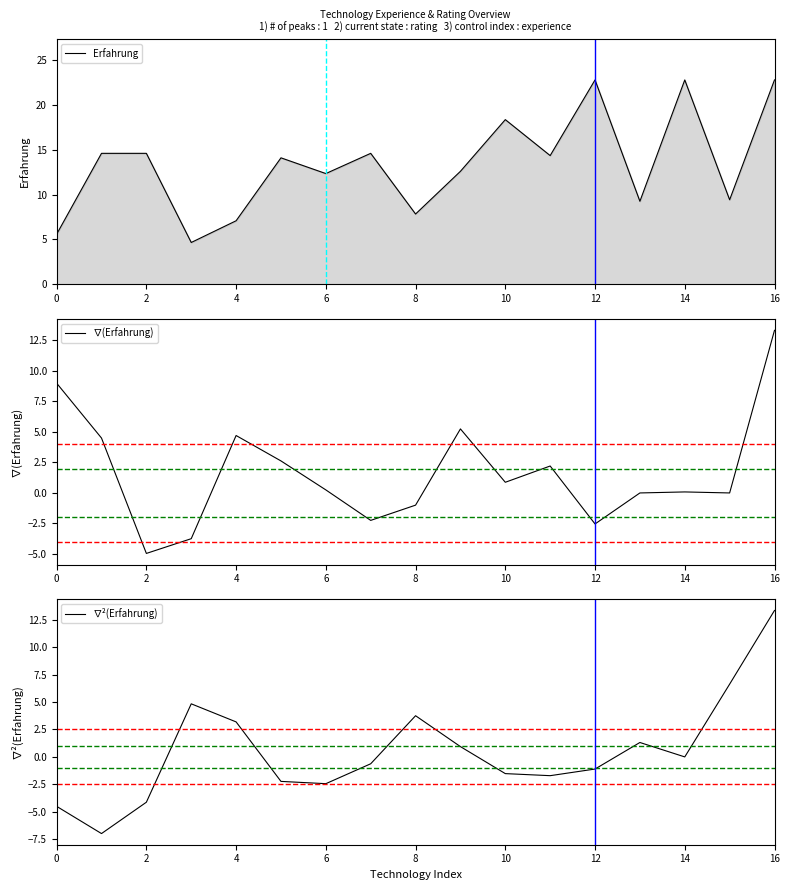

Is it true that ∇(Erfahrung) equals -2.5 at 12?

True